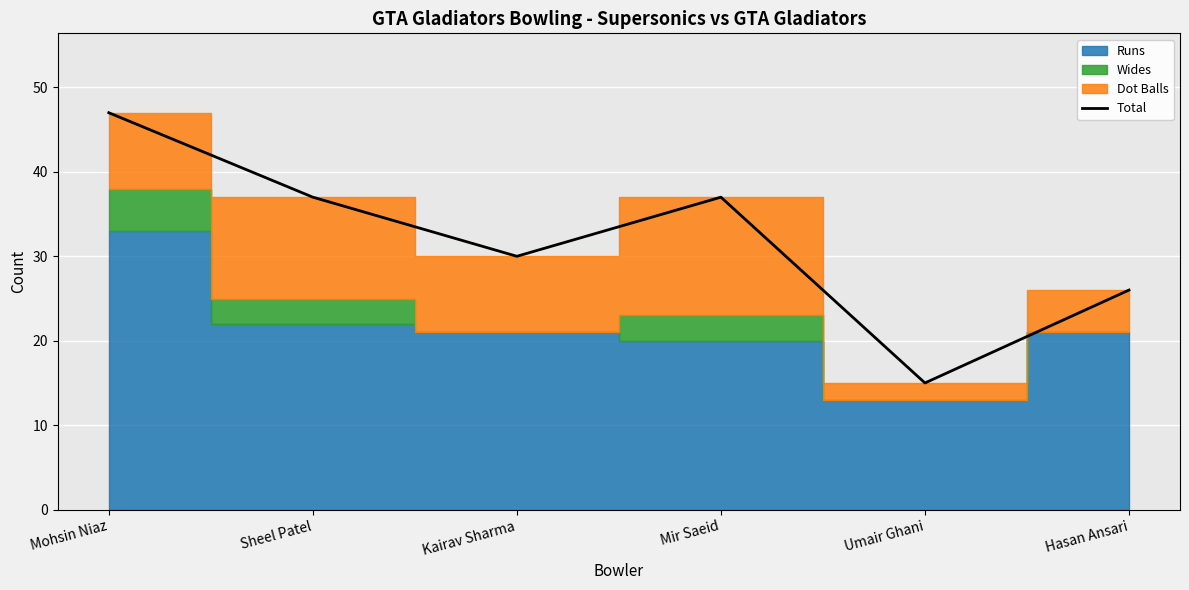

What is the change in value from Mir Saeid to Hasan Ansari?

-11